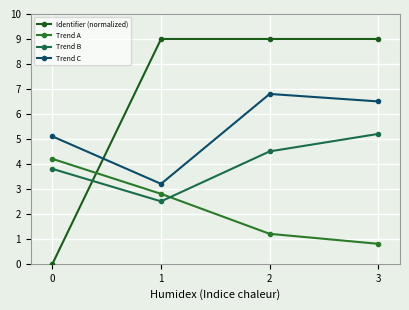

At which label does Trend C first exceed 6?

2